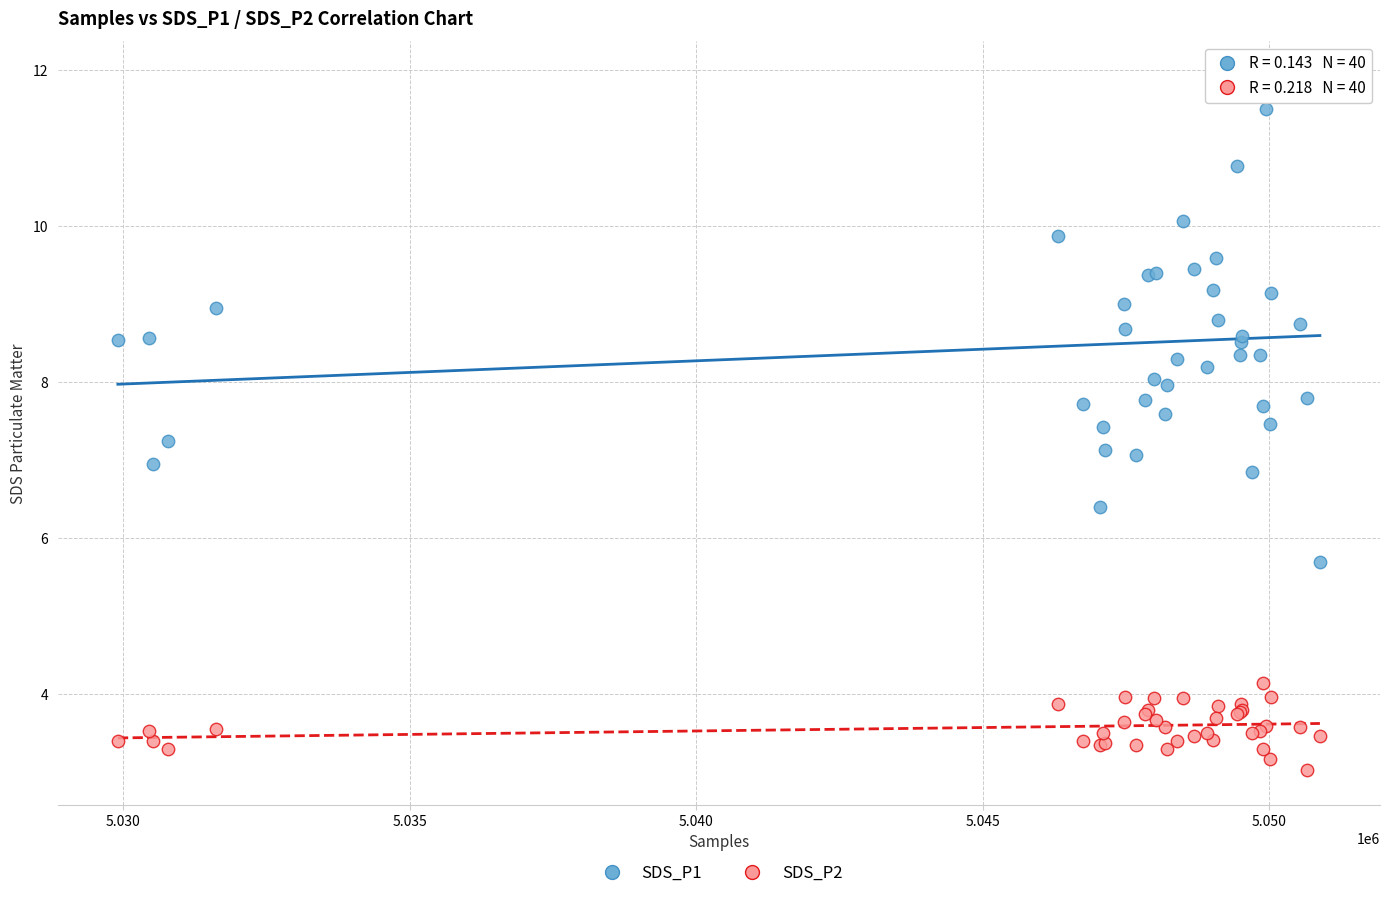

Which series has the largest Y range (max minus min)?

SDS_P1